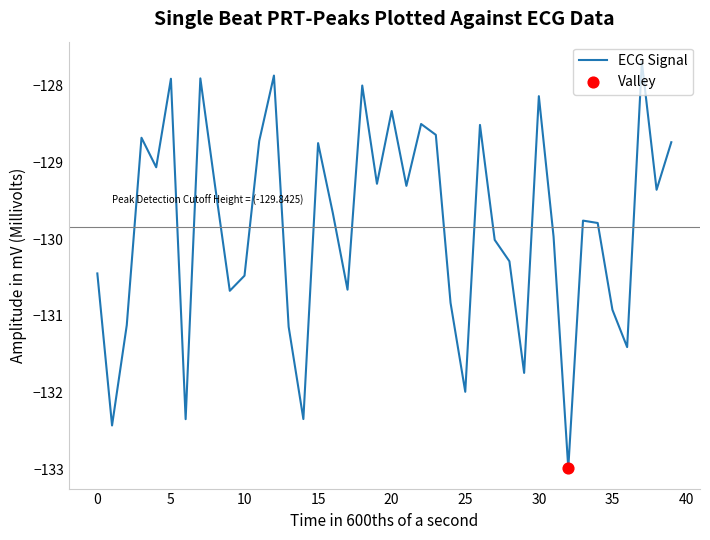

What is the minimum value shown in the chart?

-133.0